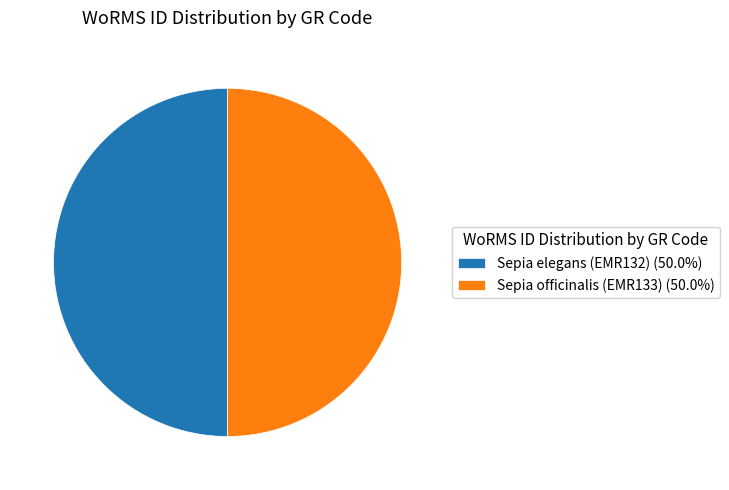

Is it true that Sepia officinalis (EMR133) is 50% of the pie?

True